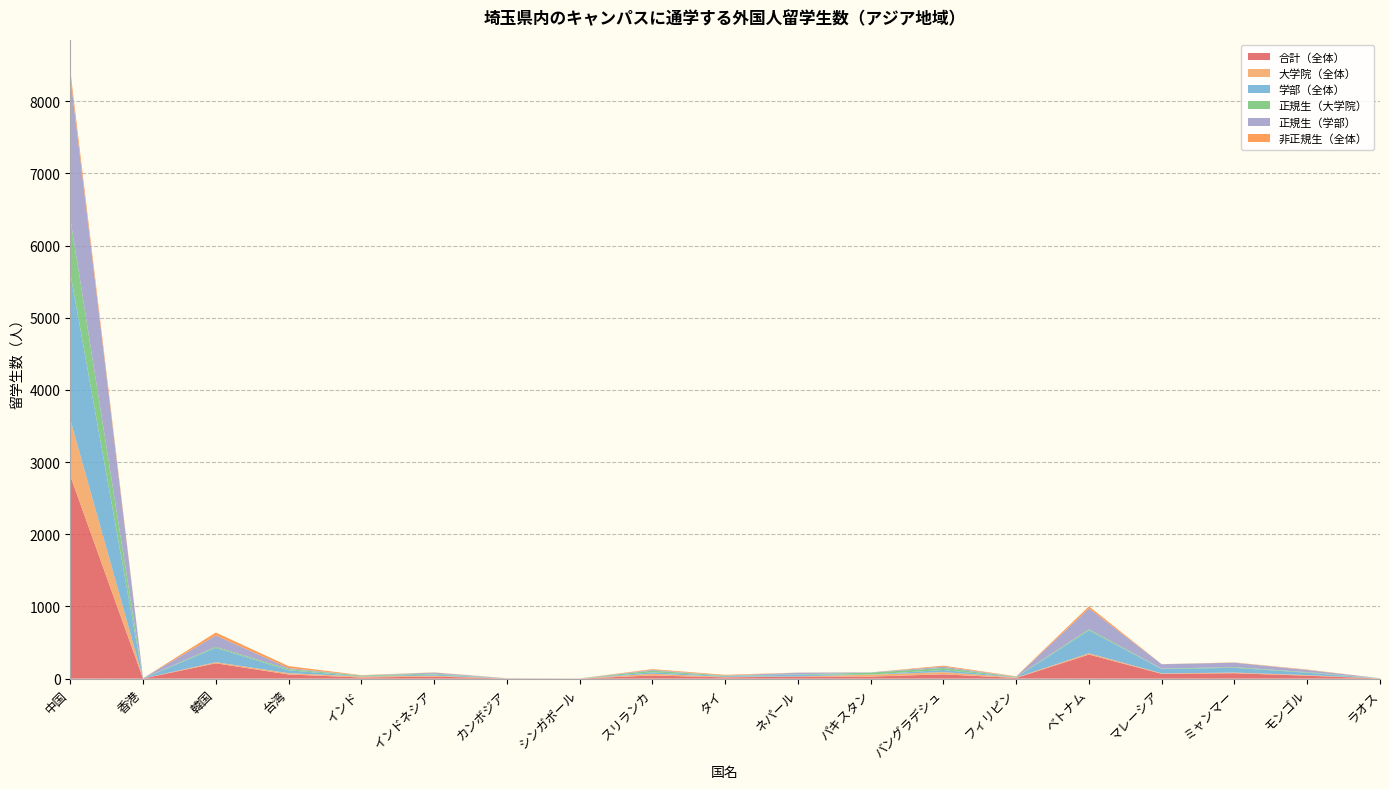

Reading left to right, extract all data points from this chart.

合計（全体）: 2810	2	213	58	16	29	2	1	44	18	28	29	60	10	334	67	75	41	2
大学院（全体）: 779	1	15	18	13	12	0	1	24	7	4	26	31	6	17	6	9	8	2
学部（全体）: 2031	1	198	40	3	17	2	0	20	11	24	3	29	4	317	61	66	33	0
正規生（大学院）: 759	1	15	17	11	11	0	1	23	6	4	26	28	5	16	6	9	8	2
正規生（学部）: 1967	1	158	14	2	15	0	0	11	2	22	3	19	2	289	60	62	30	0
非正規生（全体）: 84	0	40	27	3	3	2	0	10	9	2	0	13	5	29	1	4	6	0